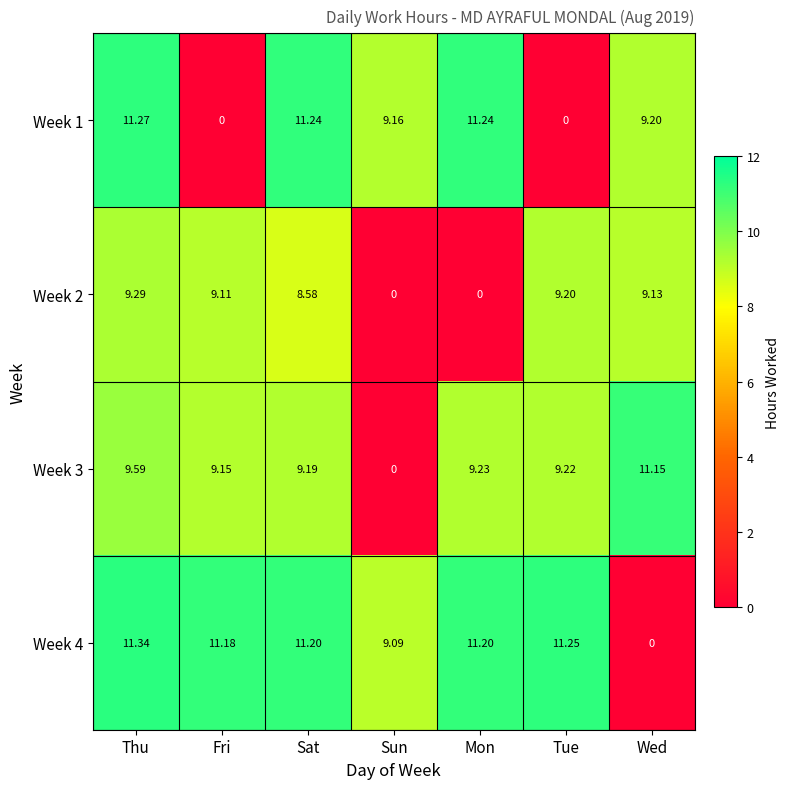

What is the total value across all series at Mon?

31.7